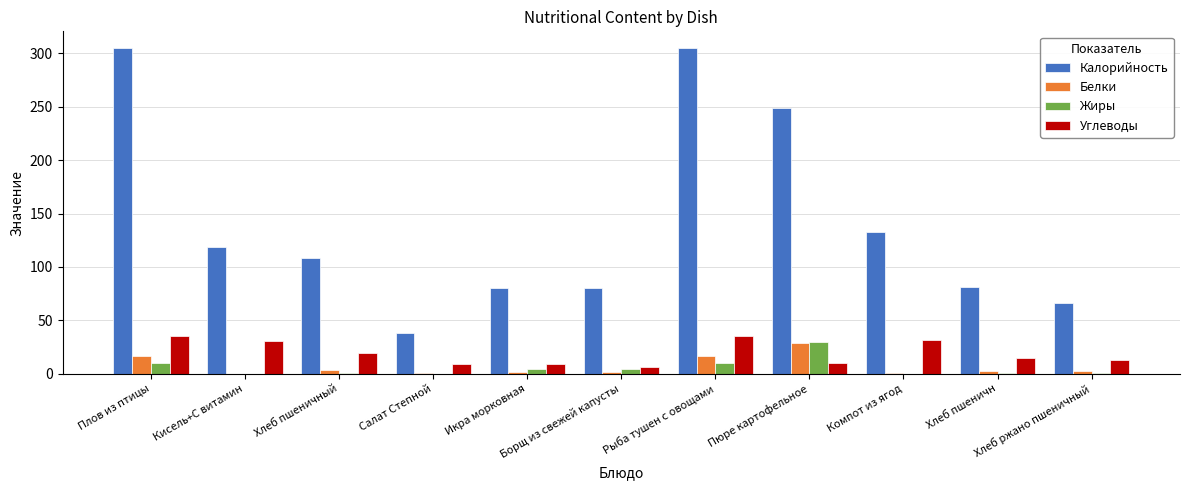

What is the sum of all Жиры values?

61.9